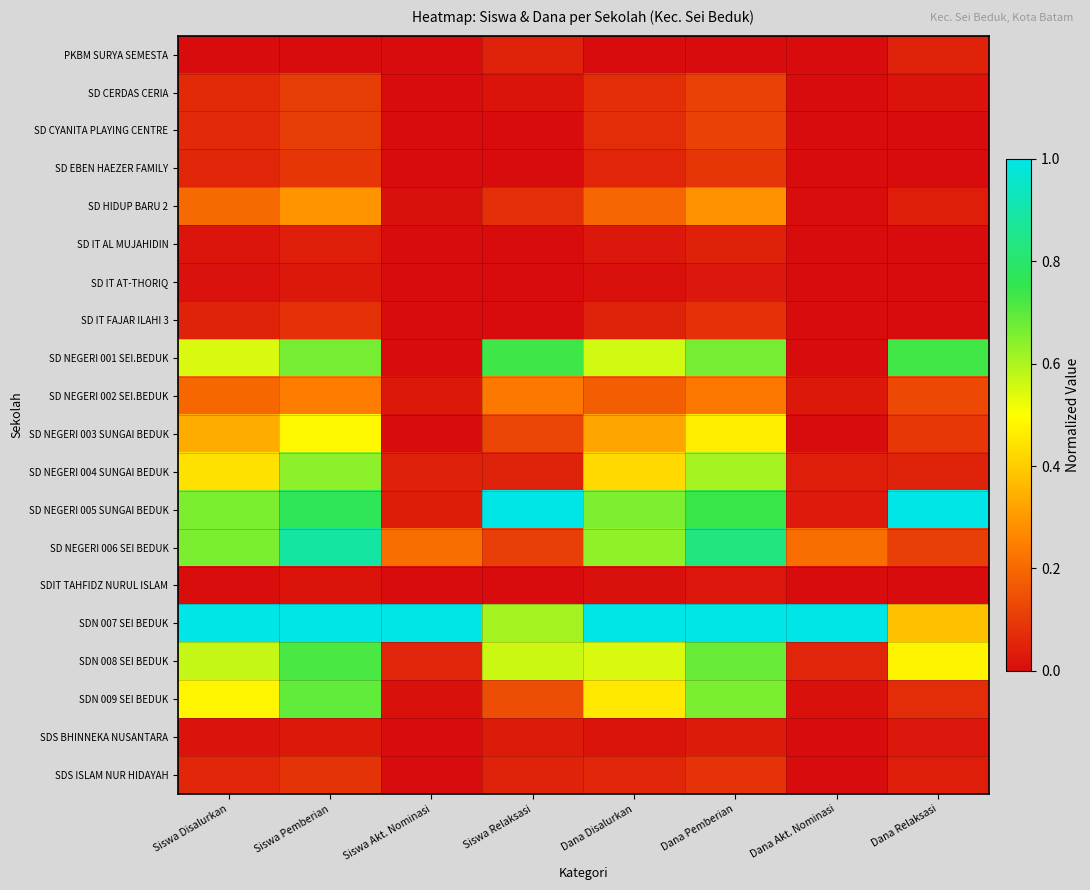

Between Dana Akt. Nominasi and Dana Relaksasi, which series saw the biggest shift?

SD NEGERI 005 SUNGAI BEDUK